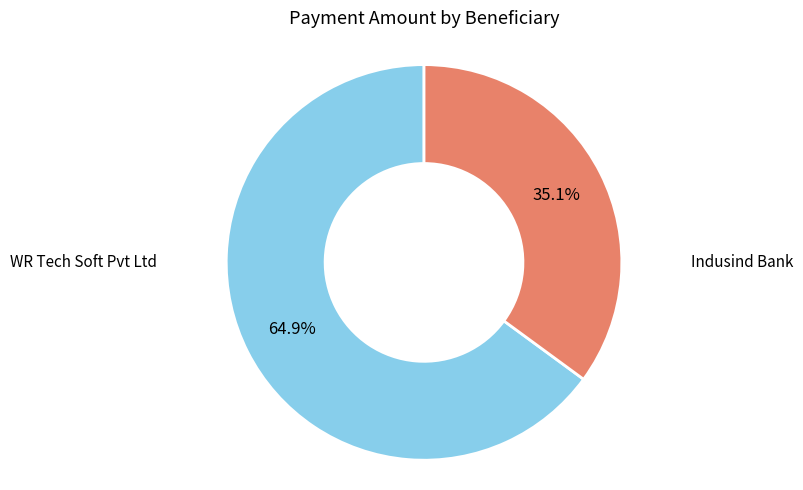

To the nearest percent, what is the difference between the largest and smallest slice percentages?

30%